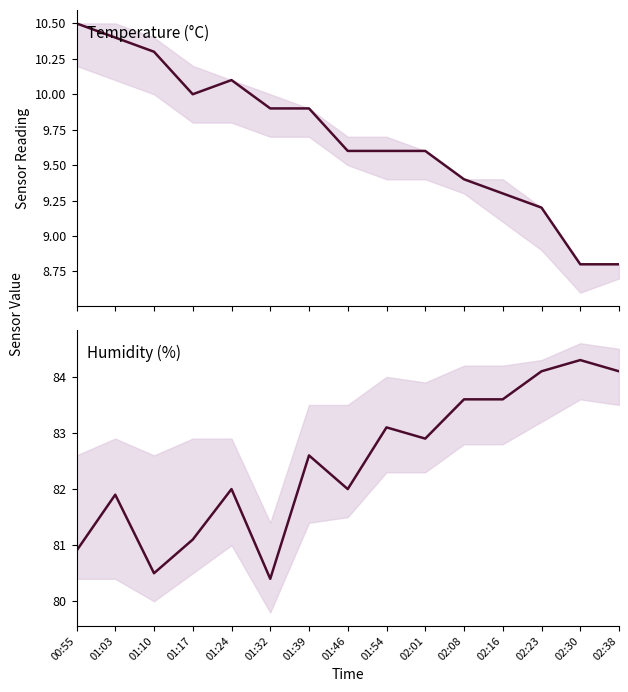

In humidity, how many points are higher than both neighbors (excluding endpoints)?

5